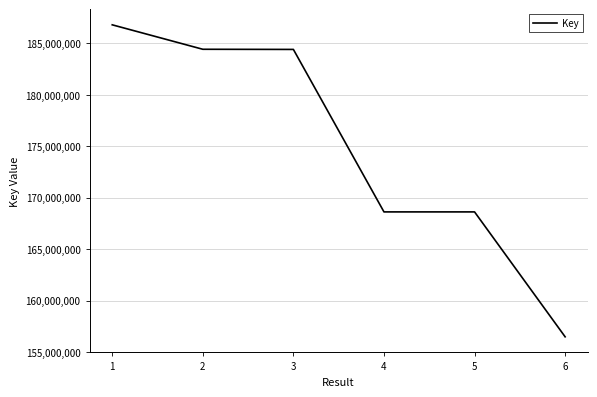

Which has a higher value, 5 or 6?

5